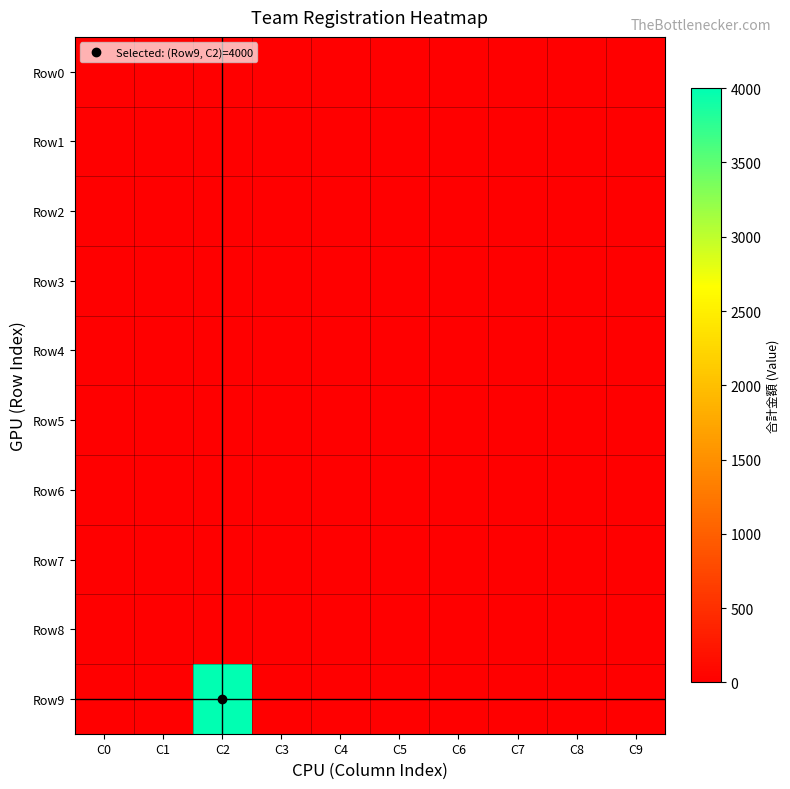

Which series has the widest spread of values?

Row9